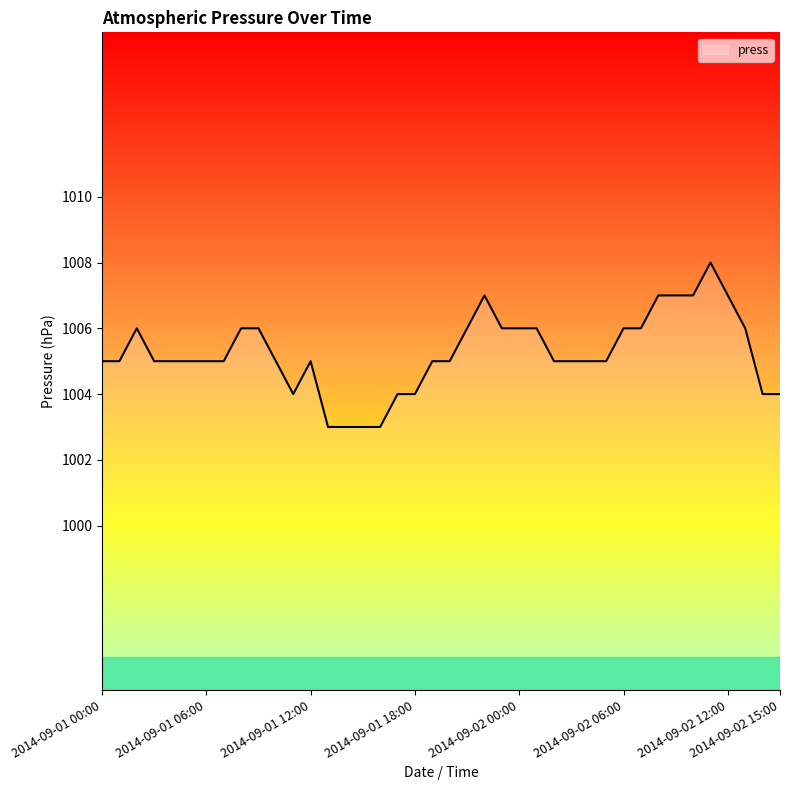

What is the minimum value shown in the chart?

1003